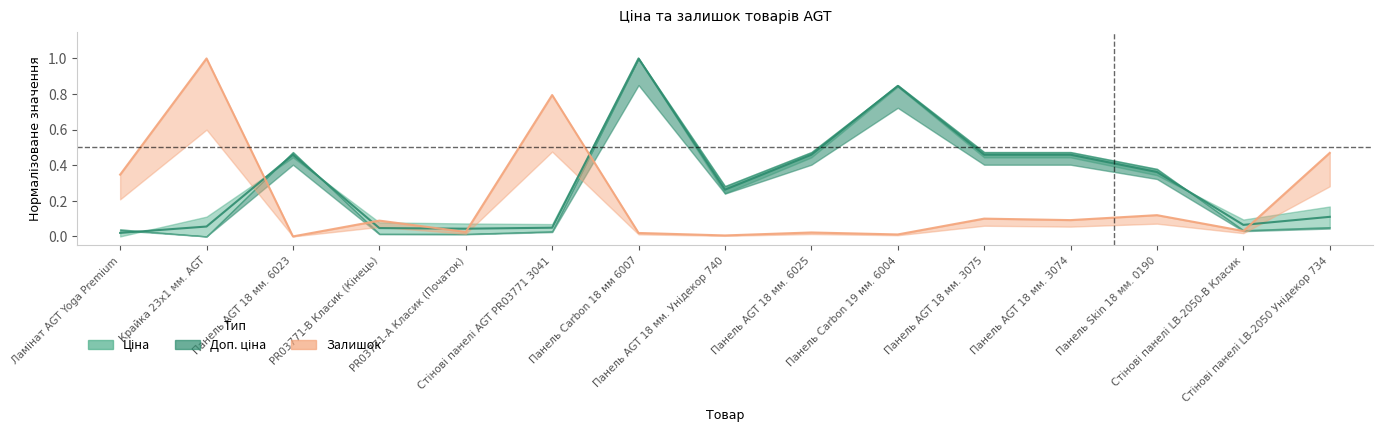

Which series has the largest total across all categories?

Ціна